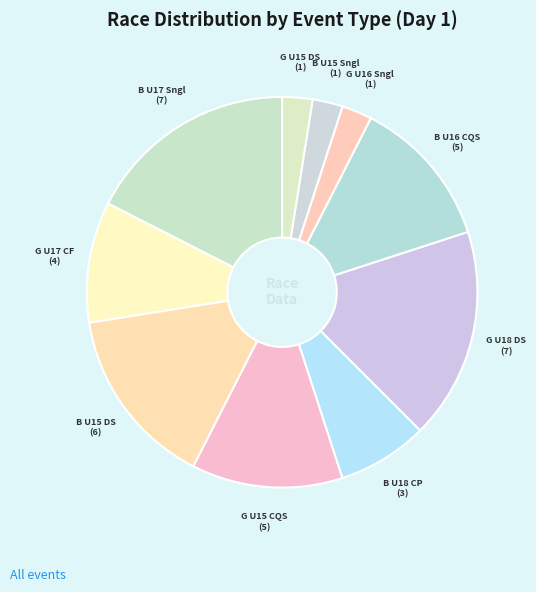

To the nearest percent, what is the difference between the largest and smallest slice percentages?

15%